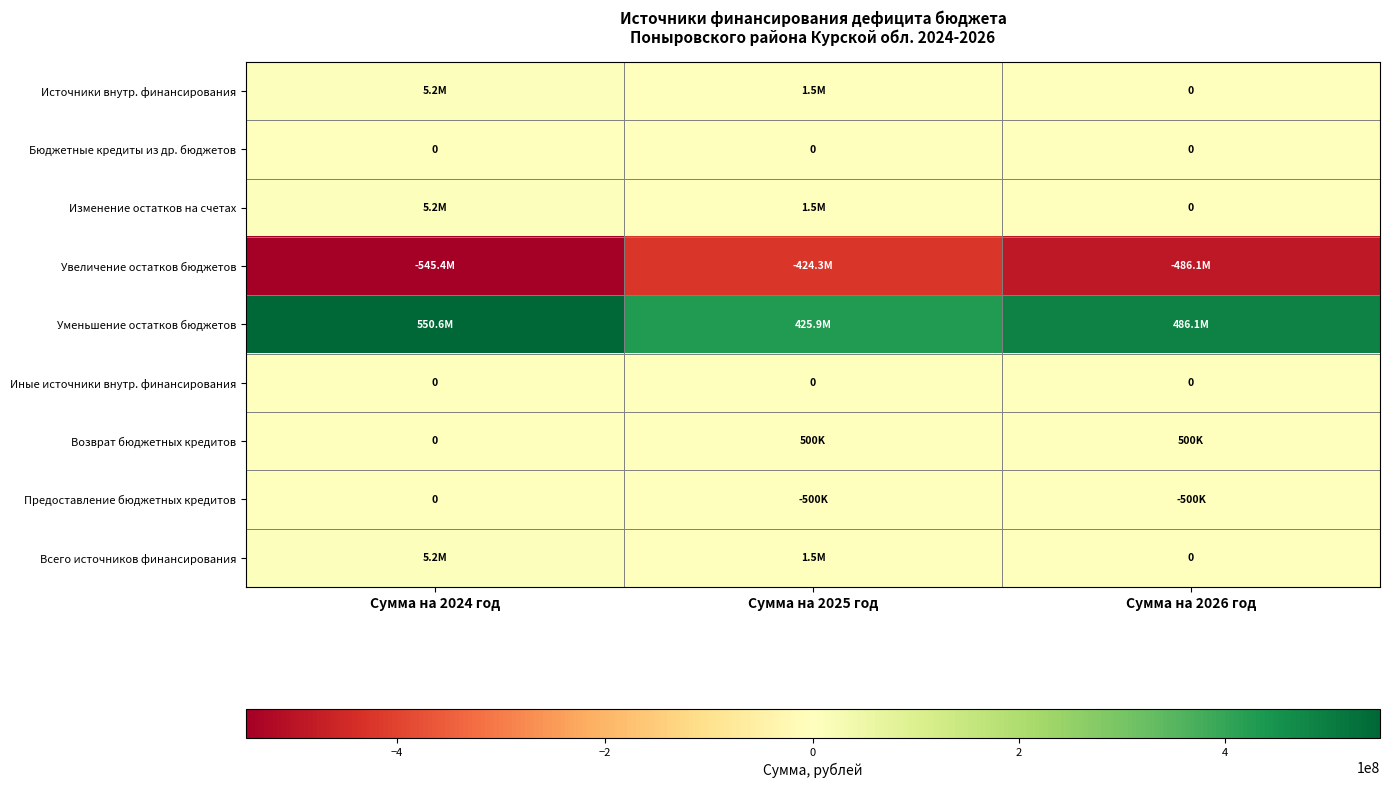

What value does the Изменение остатков на счетах series have at Сумма на 2024 год, to the nearest 10?

5221280